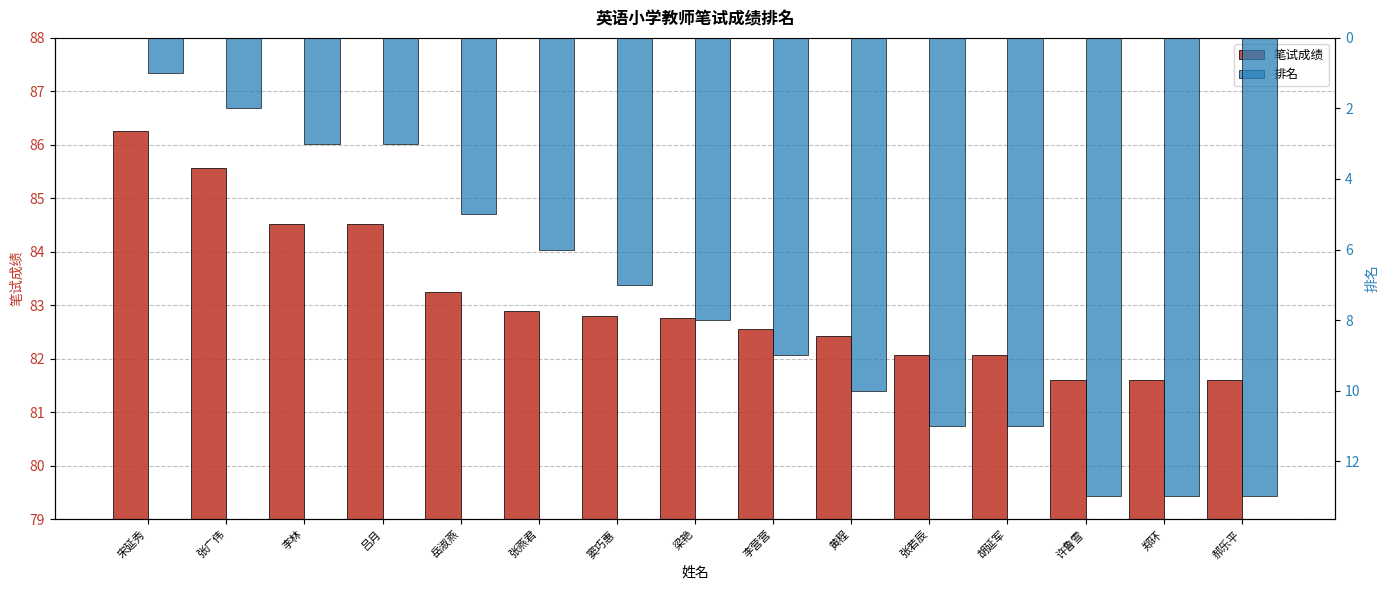

At 郑环, list the series in order from largest to smallest.

笔试成绩, 排名